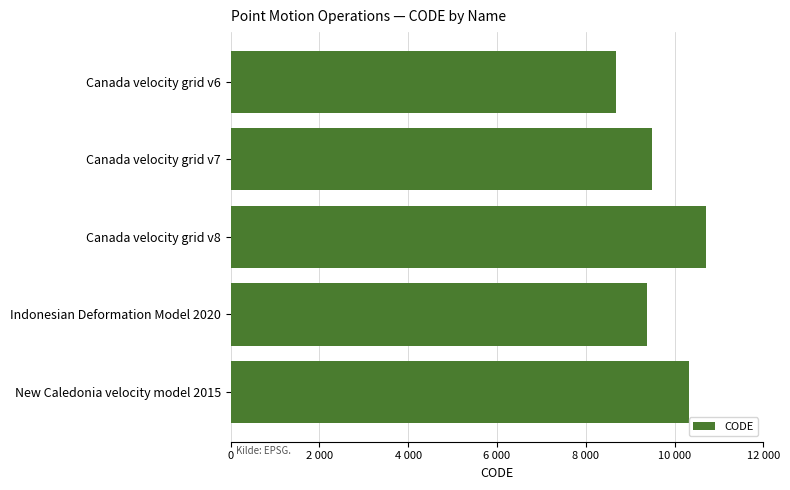

How many distinct data groups are displayed?

1